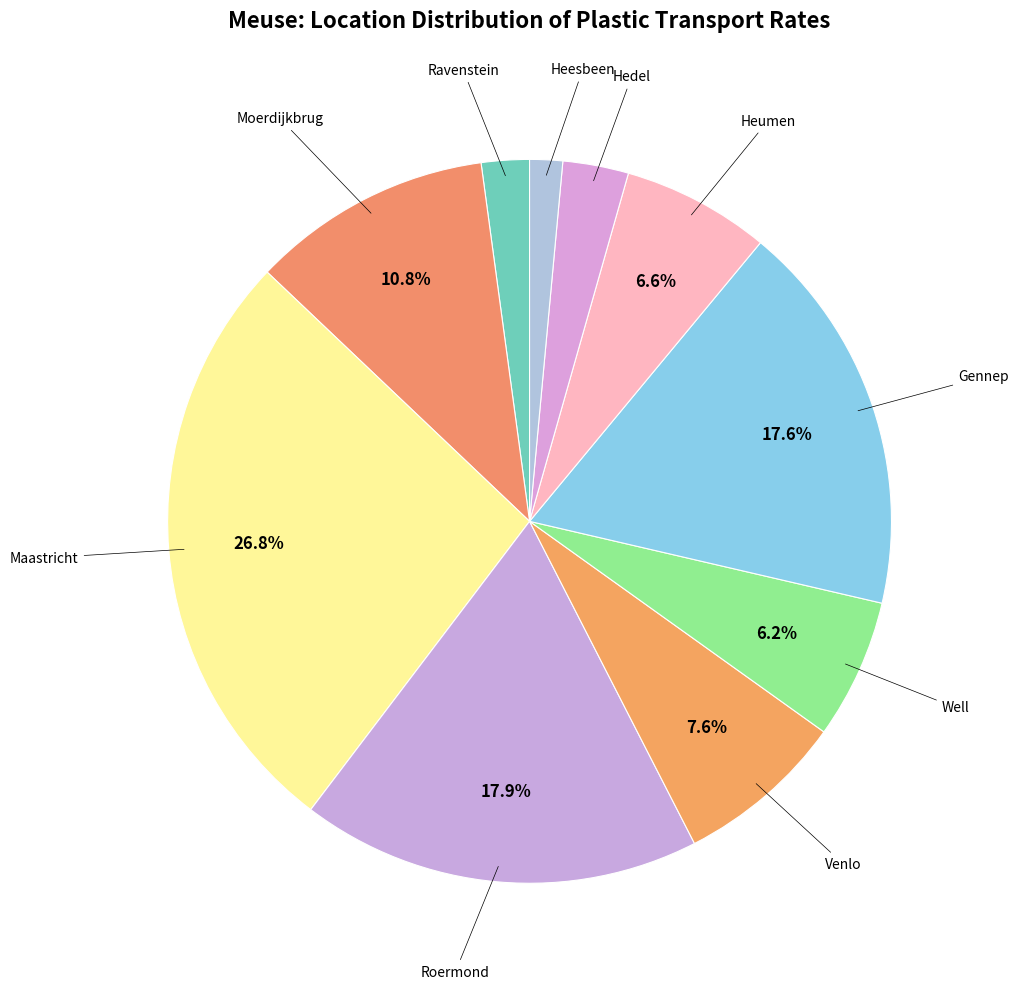

How many slices are in this pie chart?

10